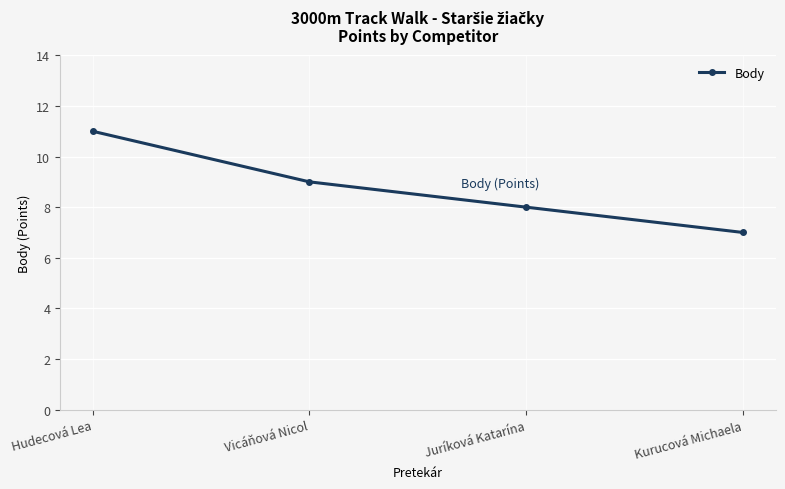

How many categories are shown in the chart?

4